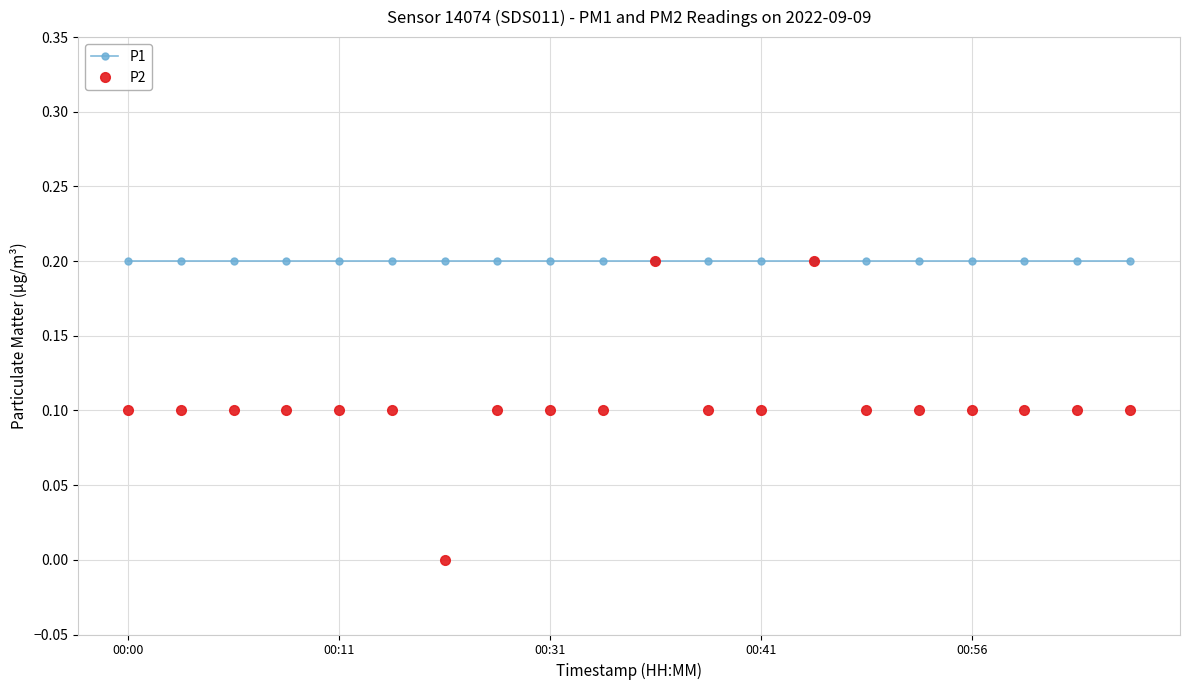

Rank the series by their average value, from highest to lowest.

P1, P2